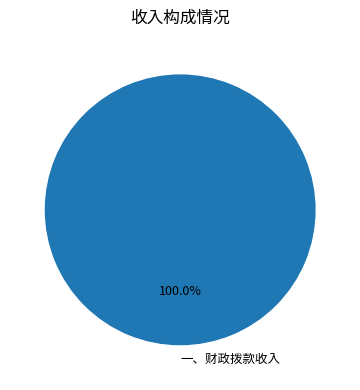

Rank the categories by value from lowest to highest.

一、财政拨款收入